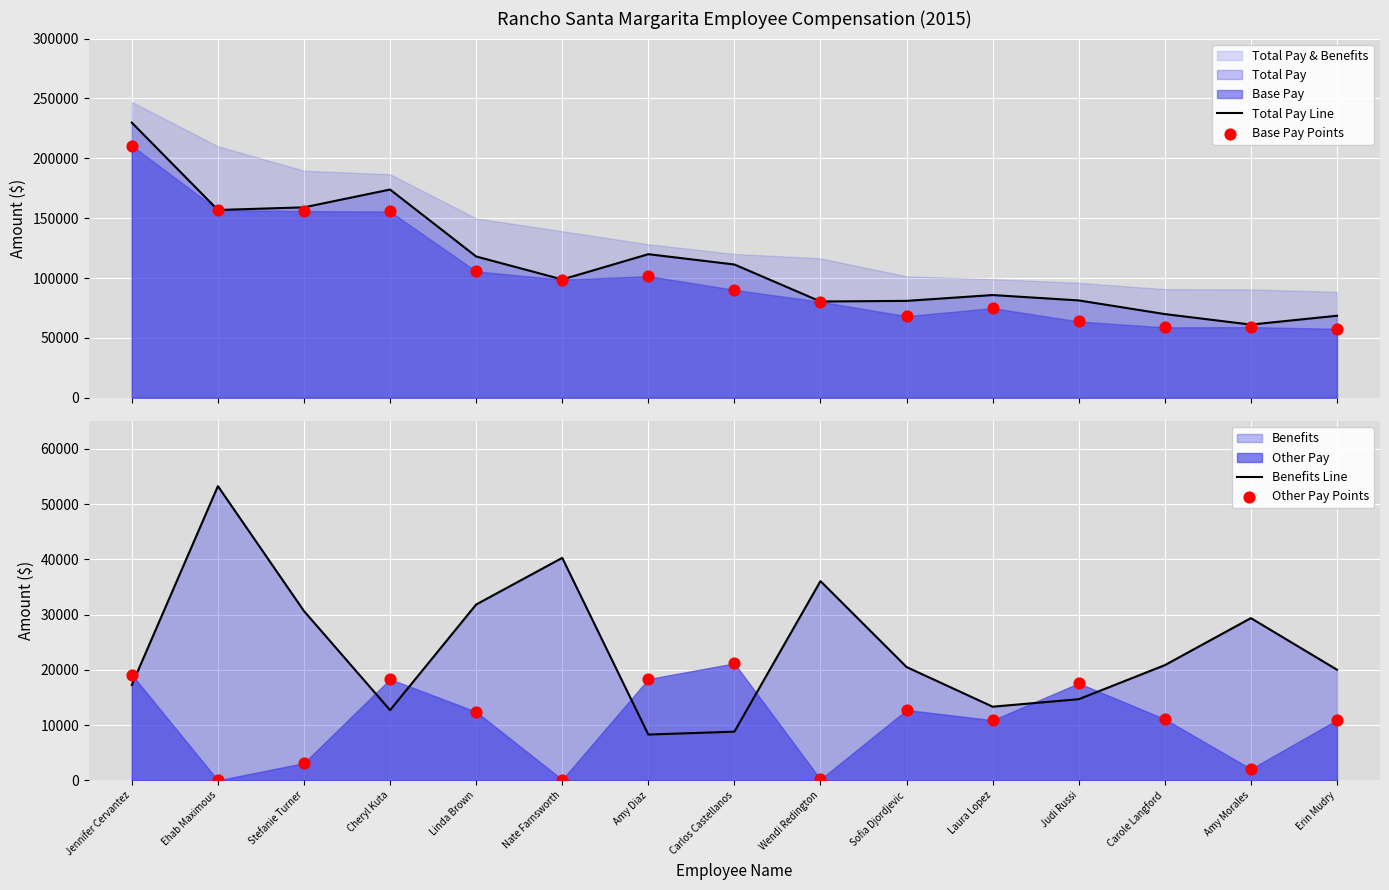

Is the value of Base Pay Points at Cheryl Kuta greater than the value of Benefits Line at Wendi Redington?

Yes